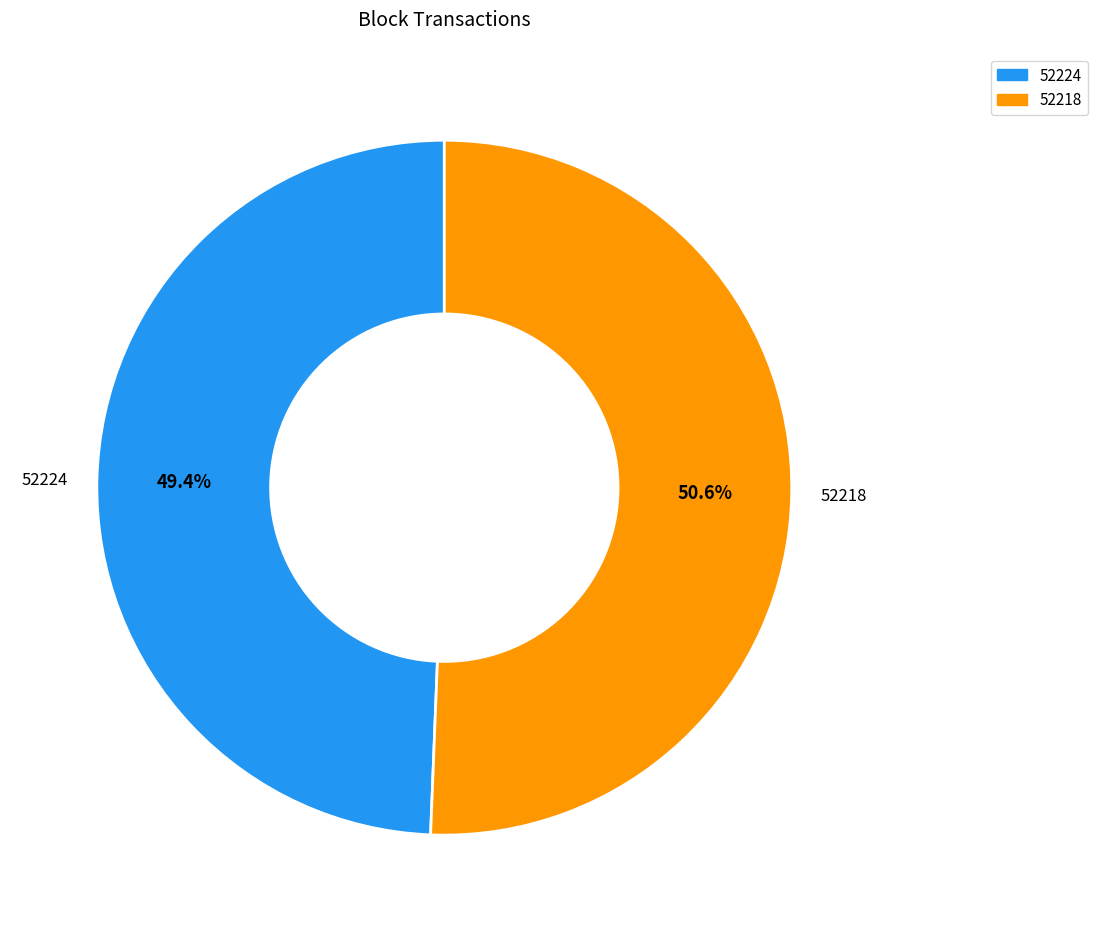

True or false: 52218 accounts for 99% of the total.

False